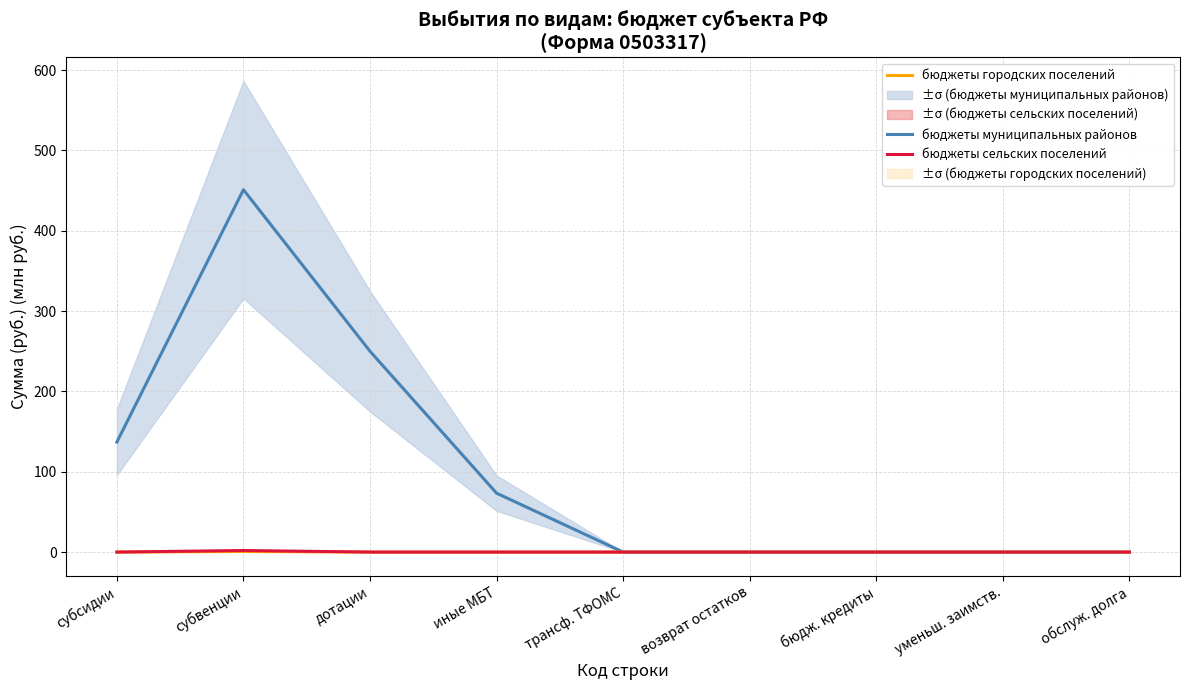

The бюджеты городских поселений series shows 0.0 at обслуж. долга. True or false?

True